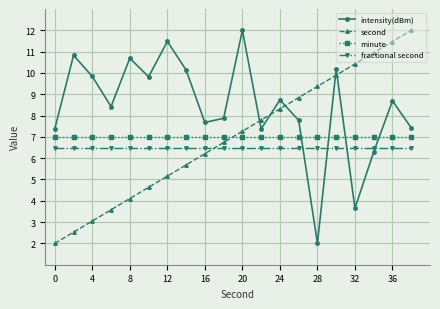

After their last crossing, which series has the higher values: intensity(dBm) or minute?

intensity(dBm)